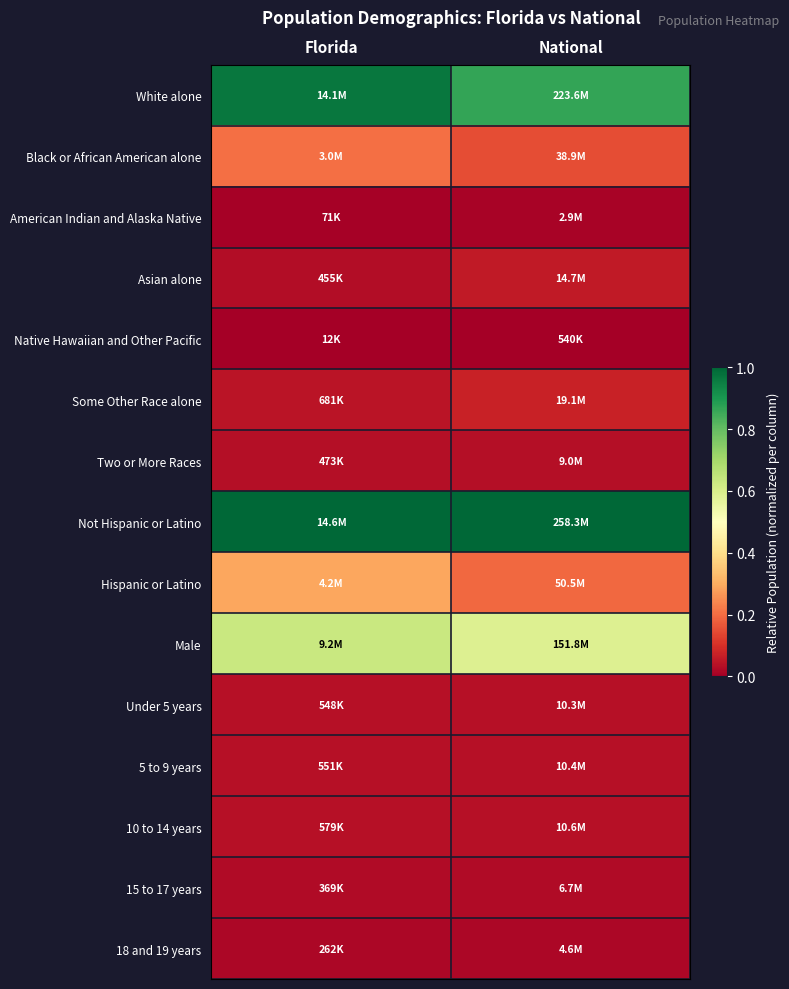

What is the difference between the highest and lowest values at National?

1.0